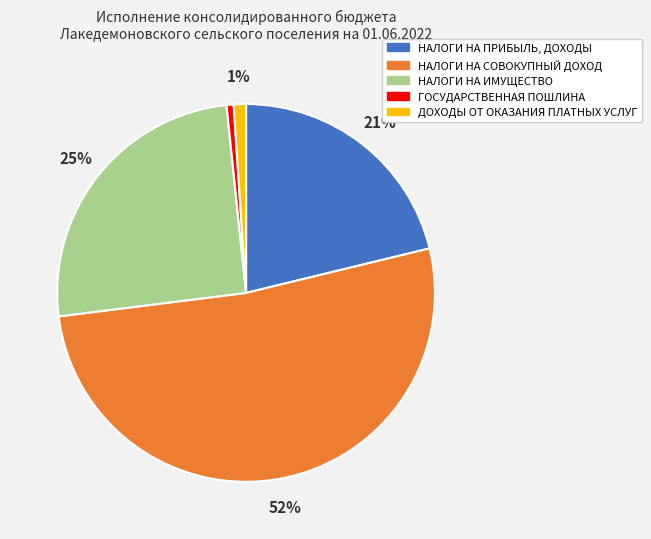

To the nearest percent, what is the average slice percentage?

20%